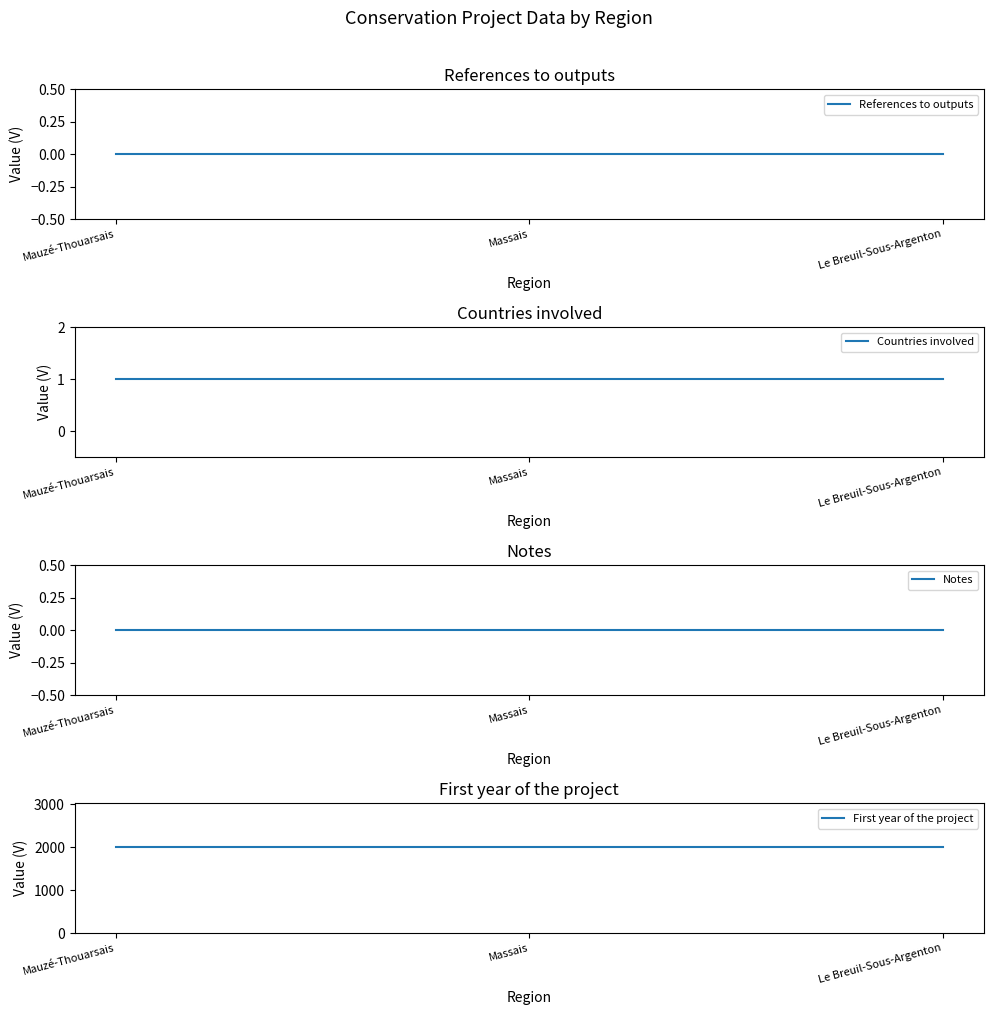

What is the spread (max minus min) of values at Le Breuil-Sous-Argenton?

2016